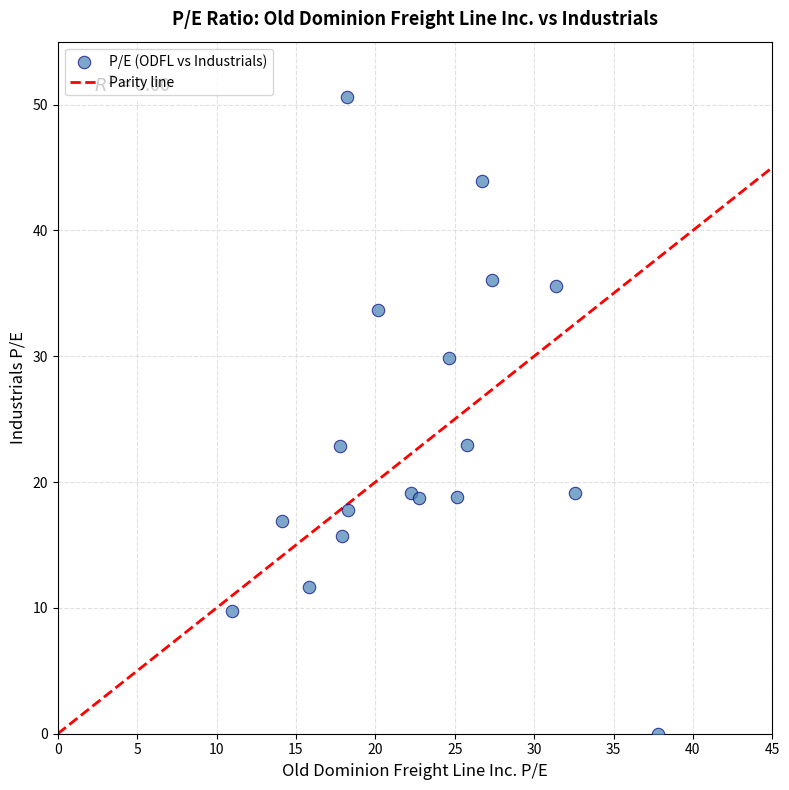

What is the range of Y values (max minus min)?

50.6